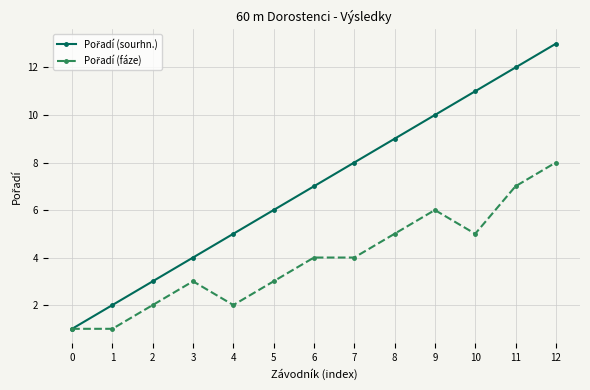

At which category is the sum across all series the highest?

12